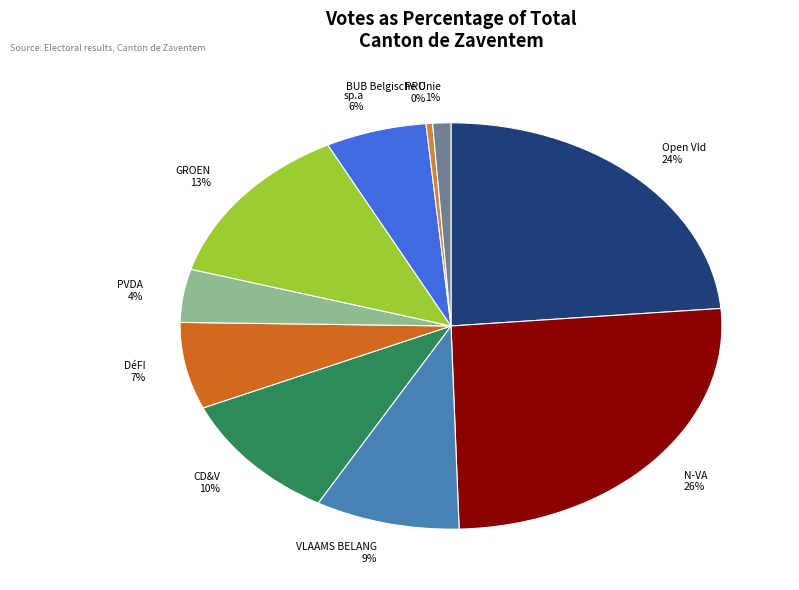

Do N-VA and PRO together represent more than half of the pie?

No